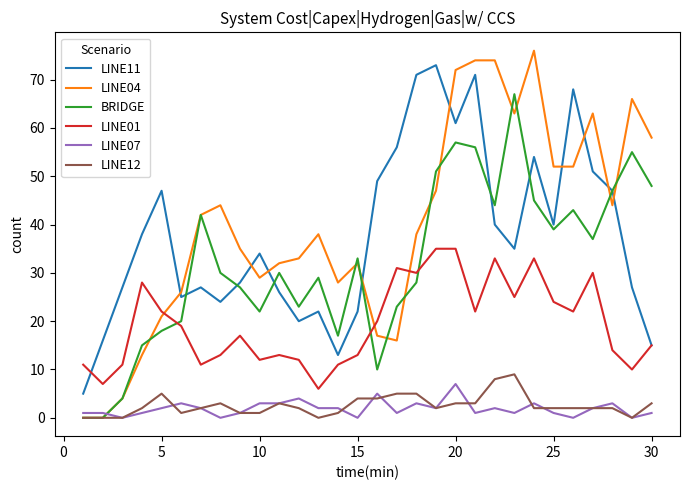

Which series has the widest spread of values?

LINE04